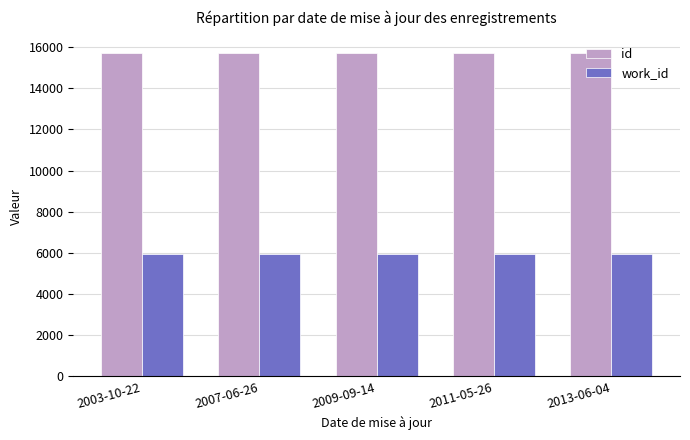

List the series in order of their peak value, highest first.

id, work_id